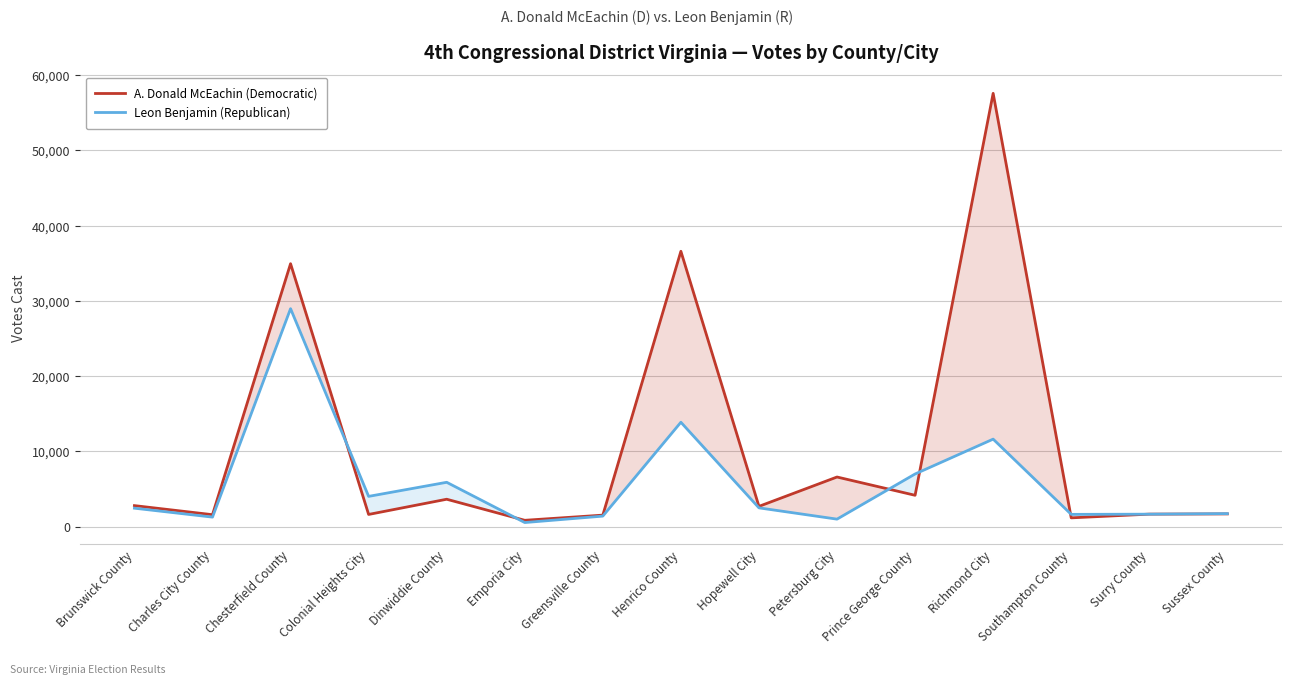

After their last crossing, which series has the higher values: A. Donald McEachin (Democratic) or Leon Benjamin (Republican)?

Leon Benjamin (Republican)